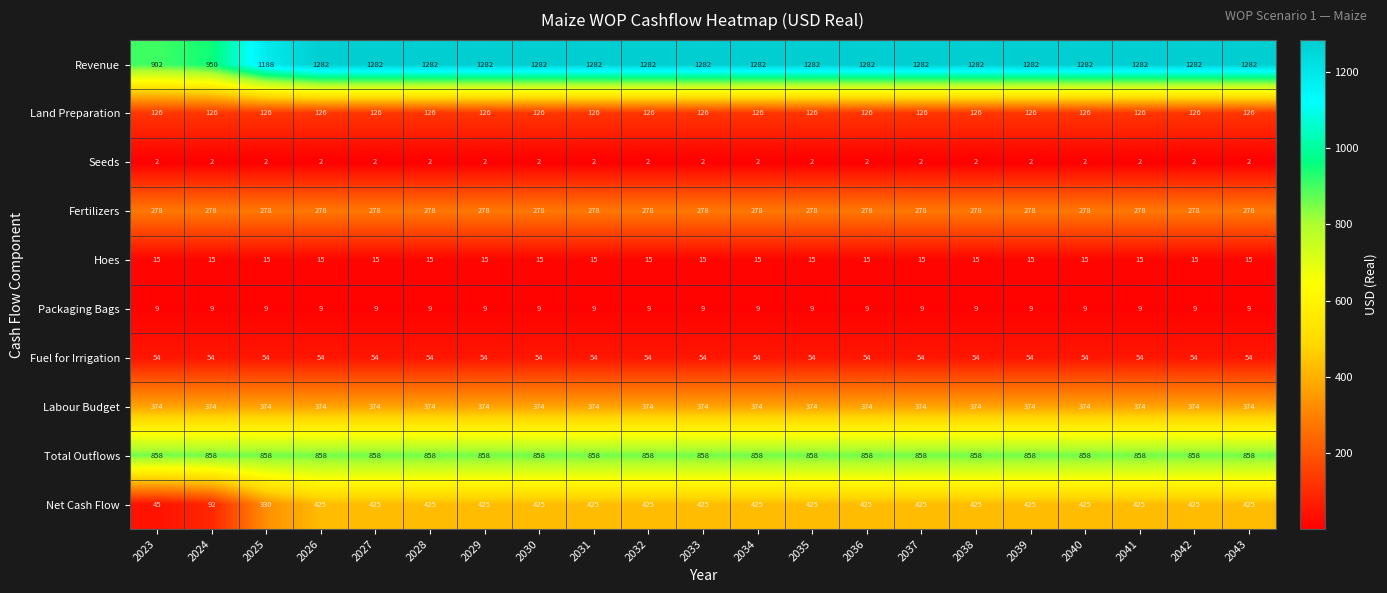

At how many categories does at least one series exceed 511?

21